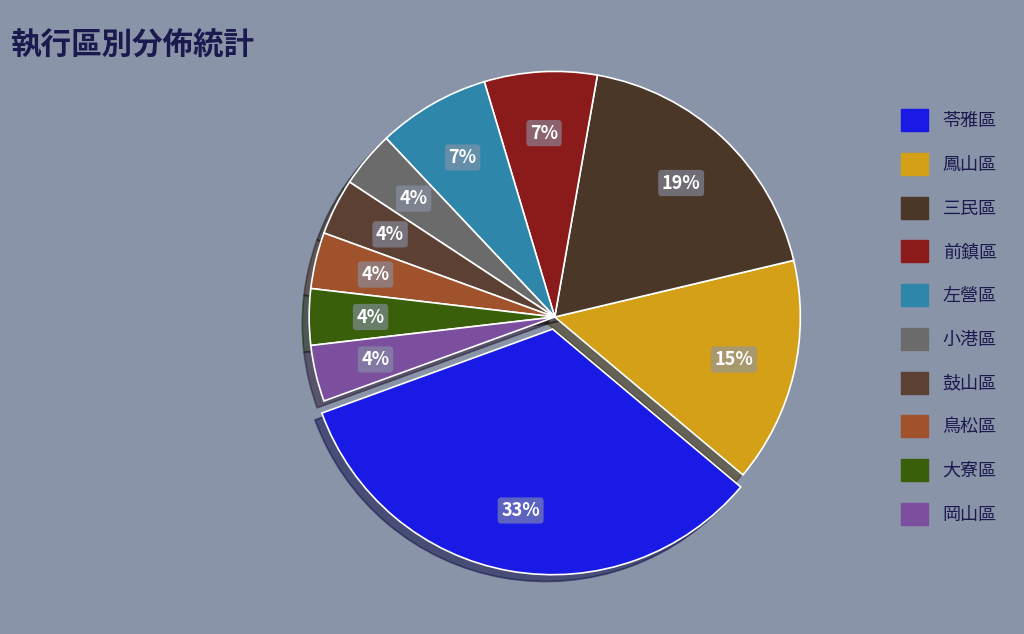

What is the ratio of the value at 大寮區 to the value at 前鎮區?

0.5